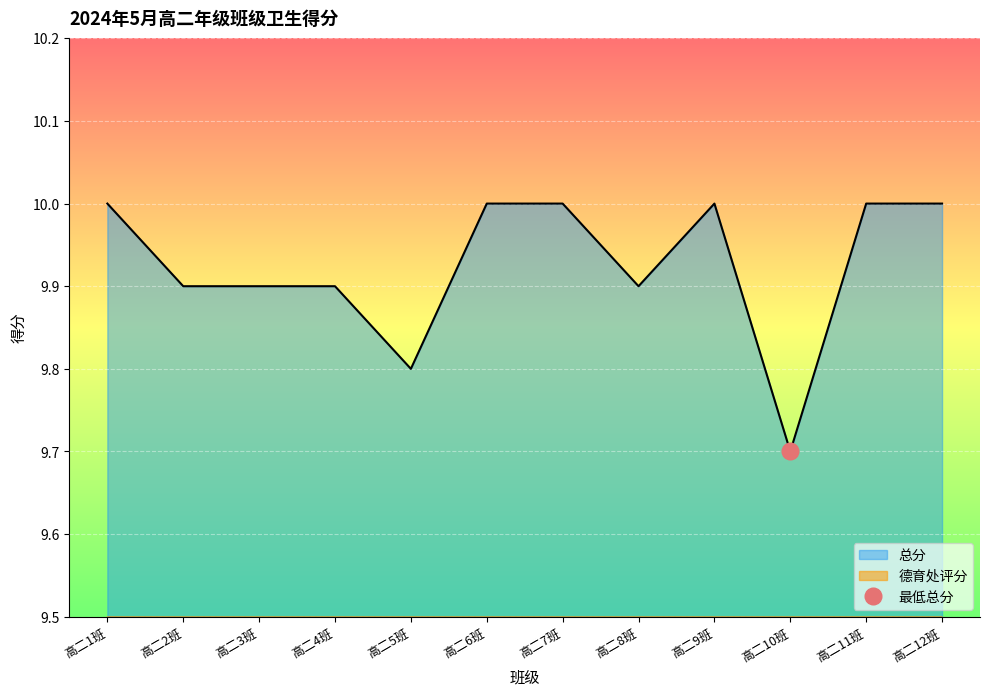

What is the difference between the second highest and minimum values in the 德育处评分 series?

0.3